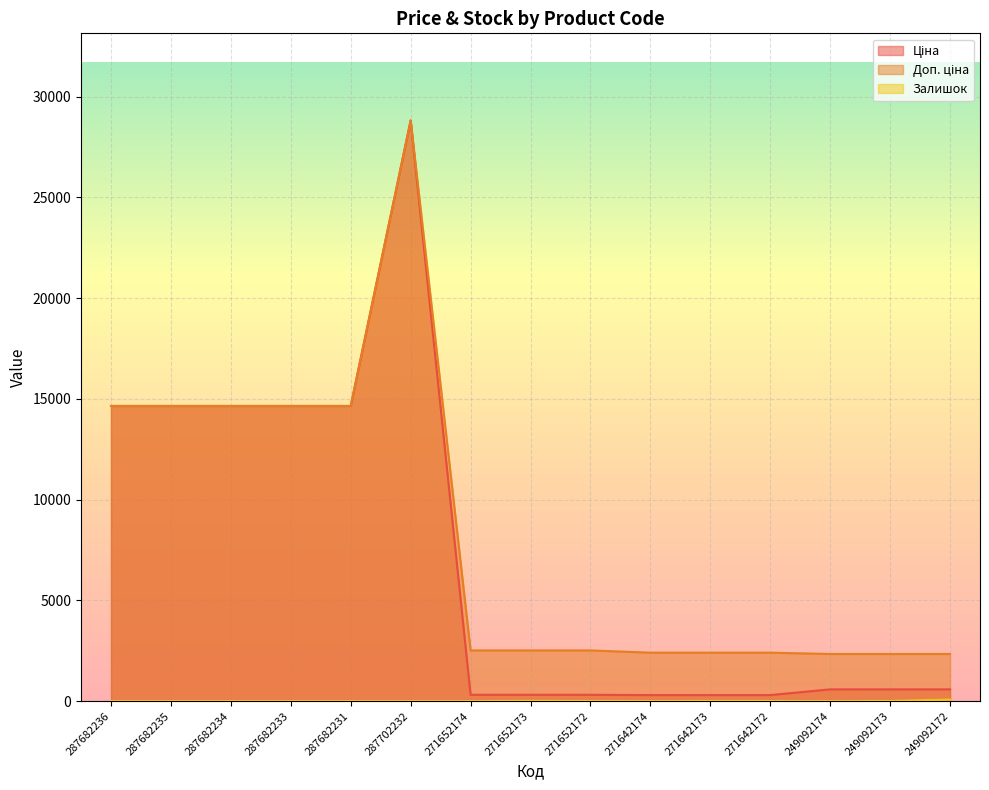

True or false: Ціна and Доп. ціна intersect in this chart.

False